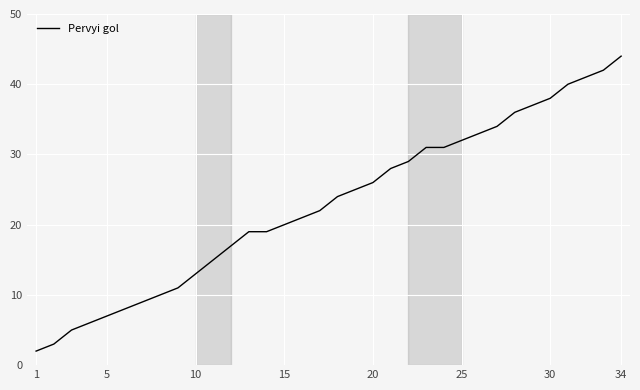

What is the maximum value shown in the chart?

44